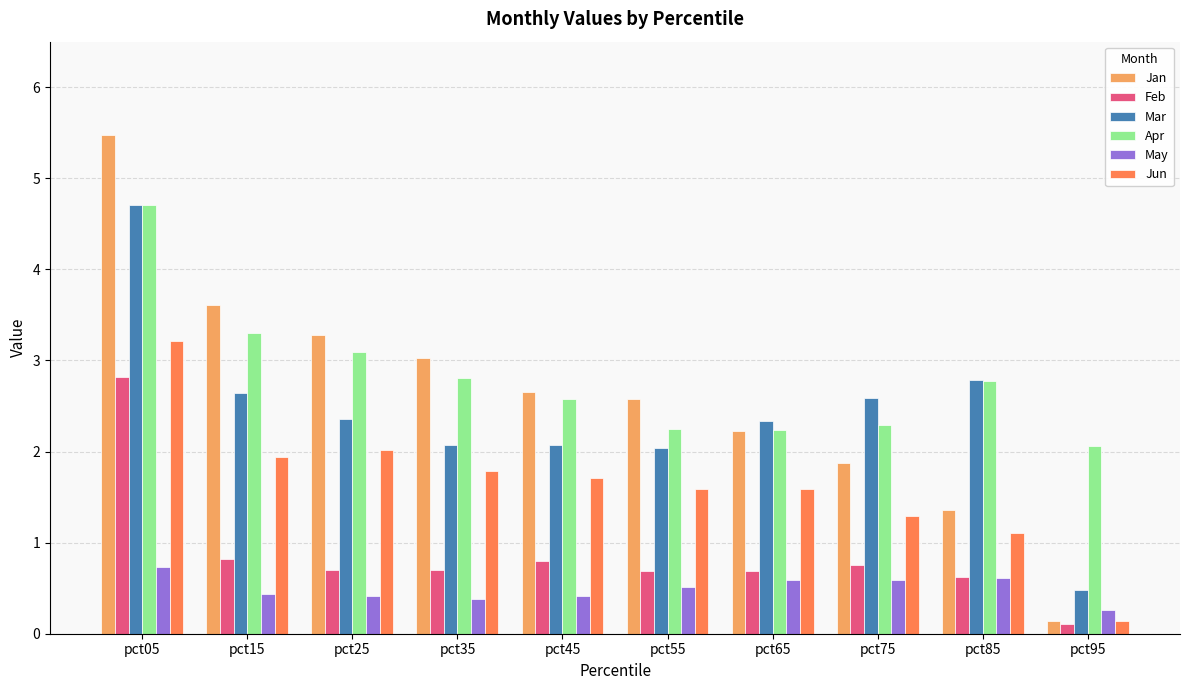

Which label corresponds to the largest value in the chart?

pct05